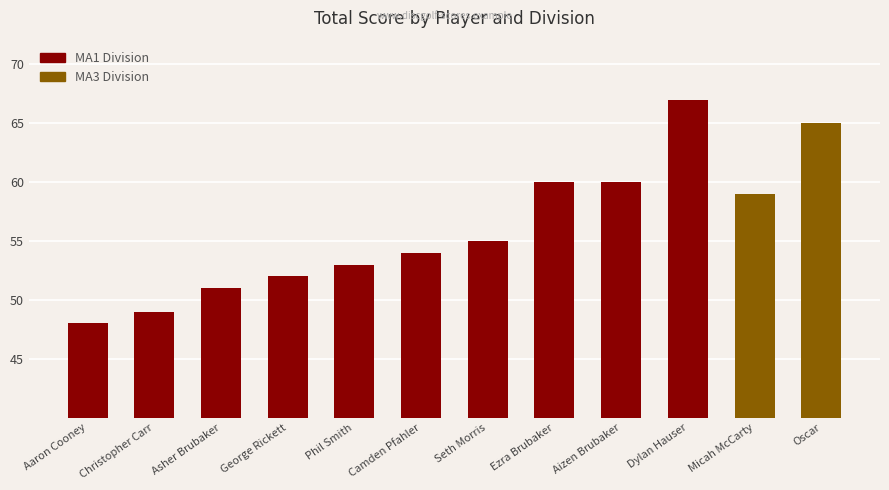

The value at Christopher Carr is 24. True or false?

False